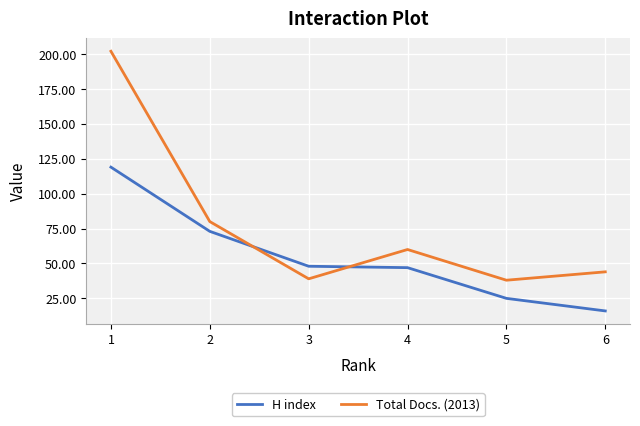

What is the total value across all series at 5?

63